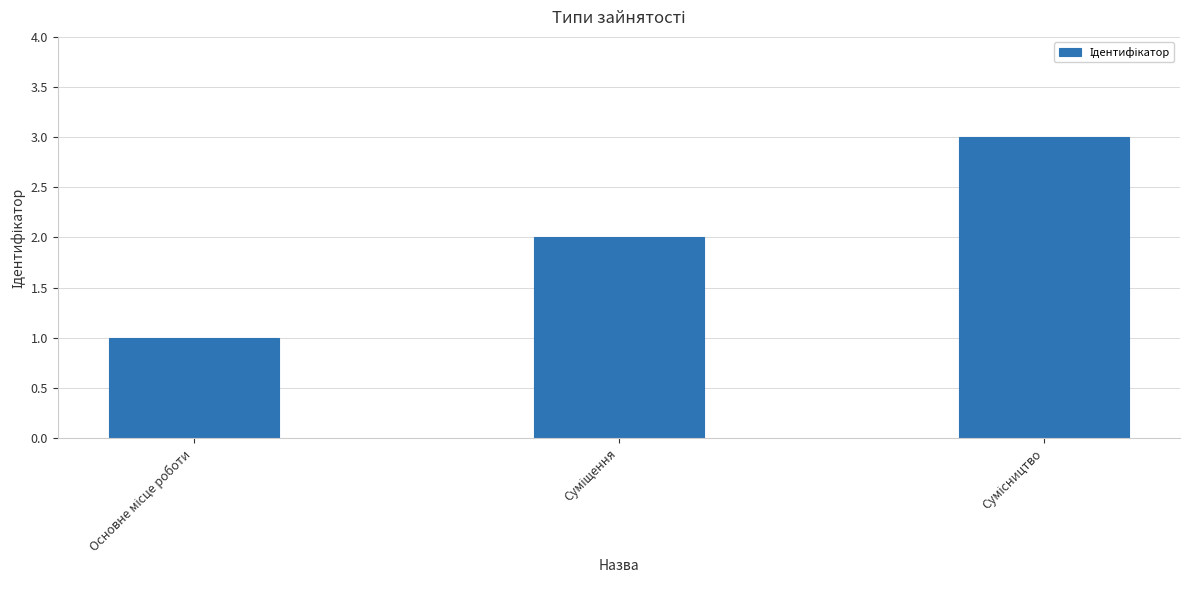

What is the greatest value displayed?

3